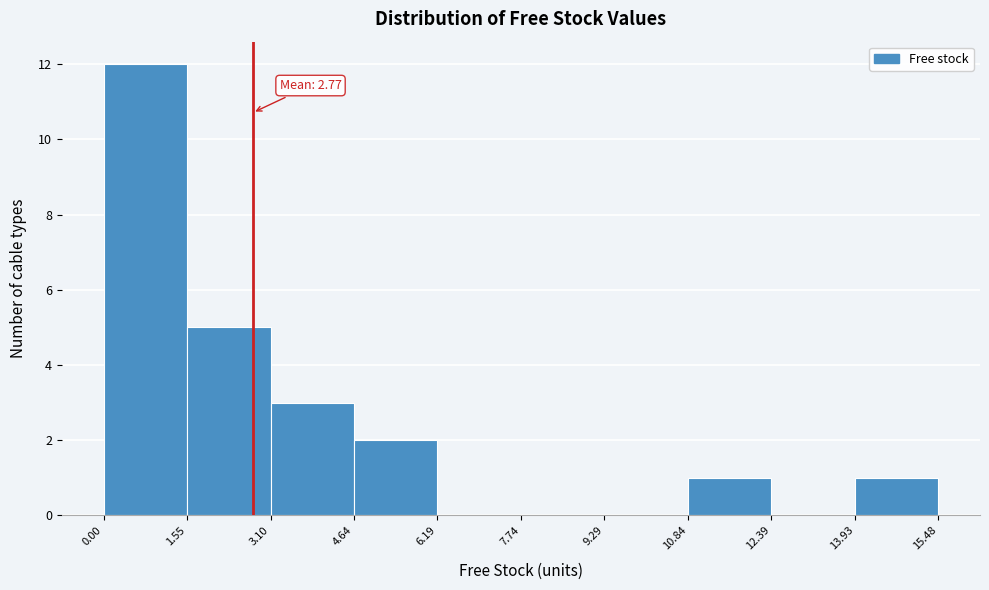

Which range on the x-axis has the tallest bar?

0.00 to 1.55